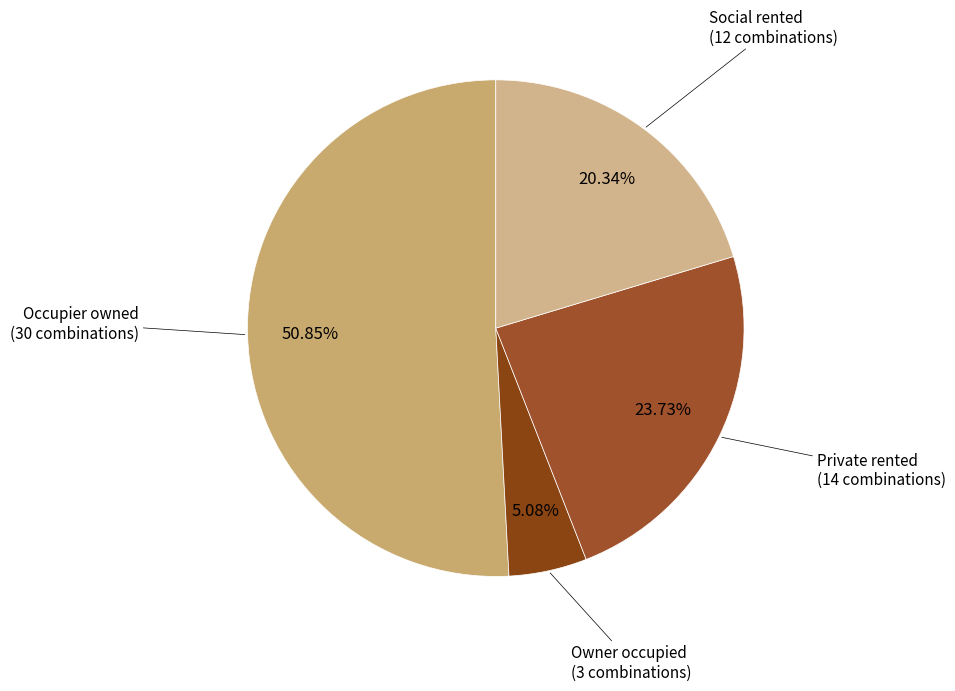

What percentage do Private rented and Owner occupied together represent?

28.8%